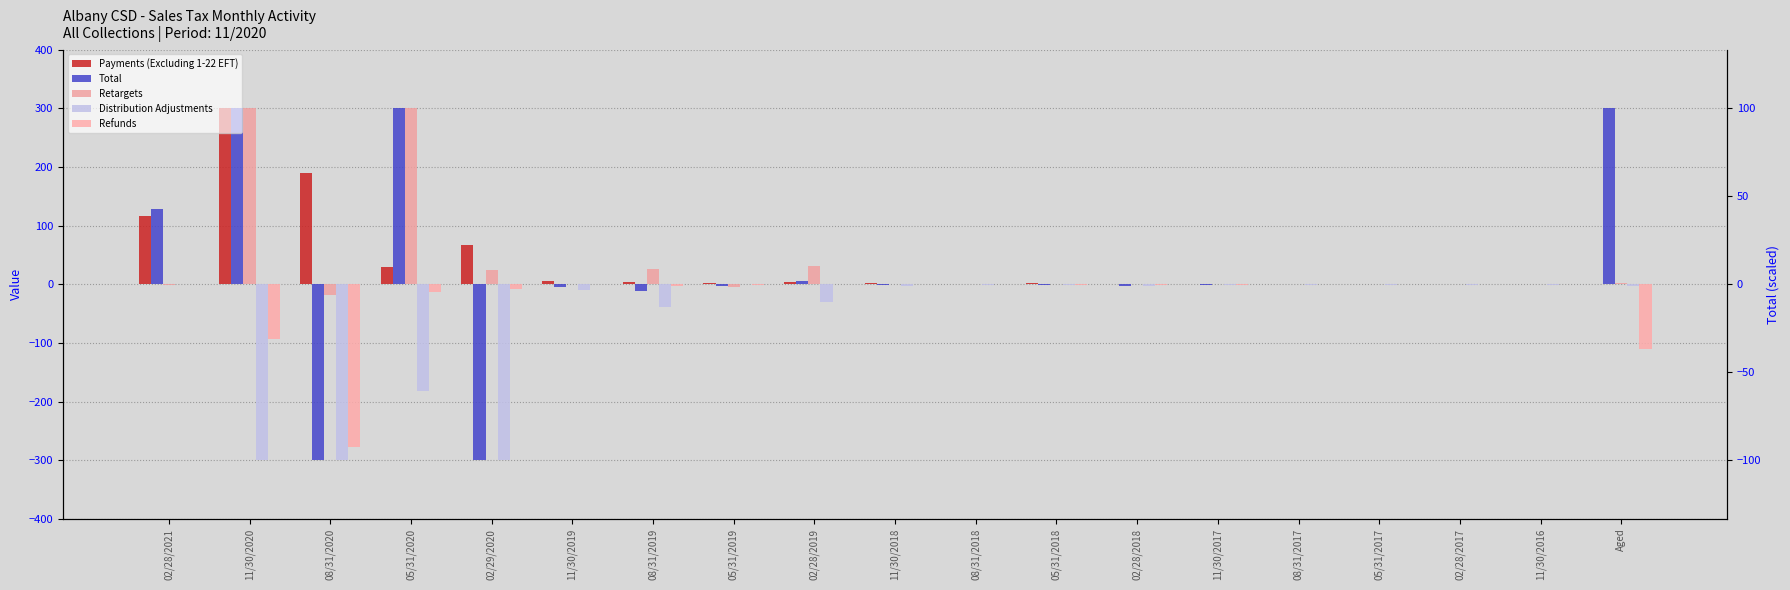

The Retargets series shows -4.8 at 05/31/2019. True or false?

True